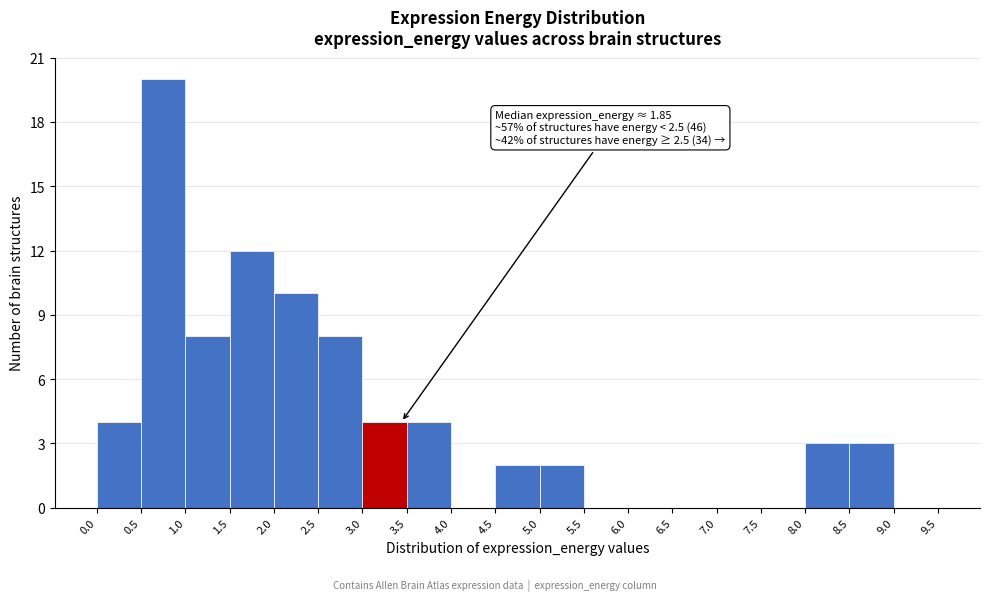

Over which range of the x-axis is the bar tallest?

0.5 to 1.0